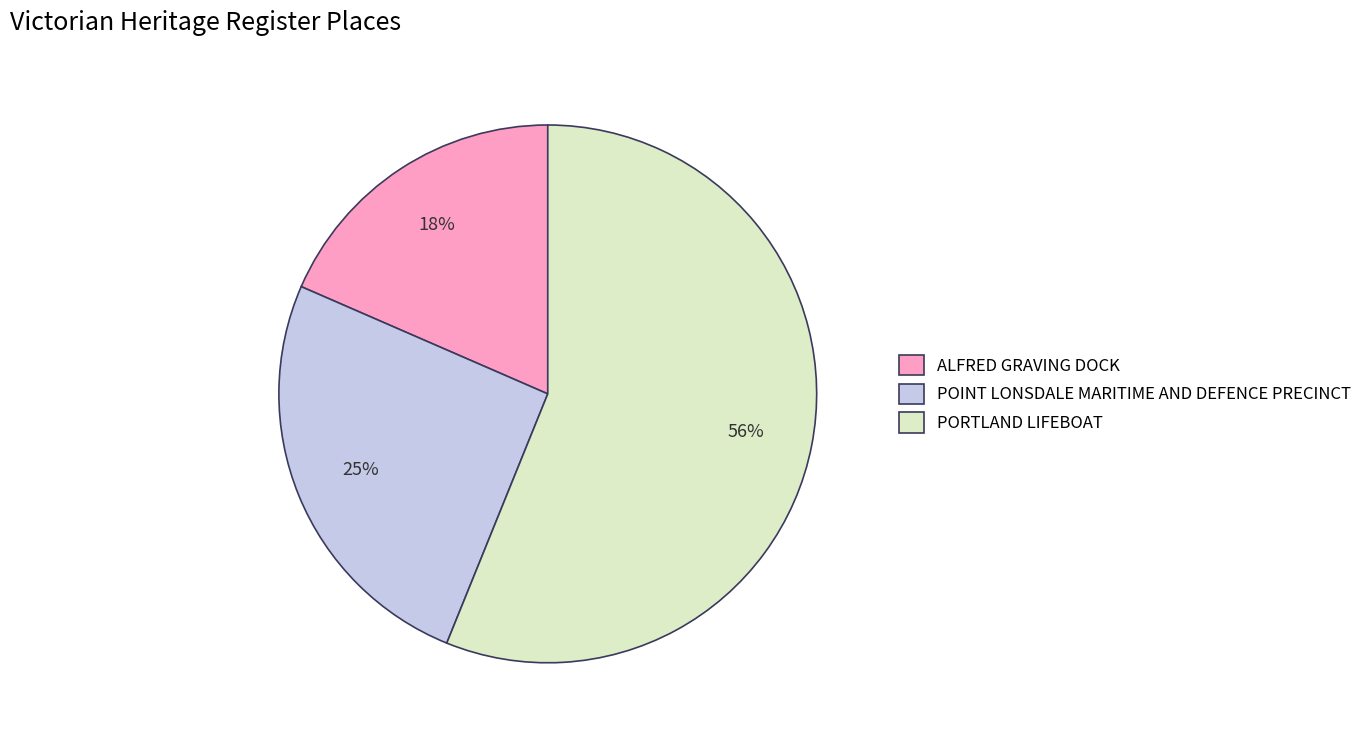

How many segments does this pie chart have?

3